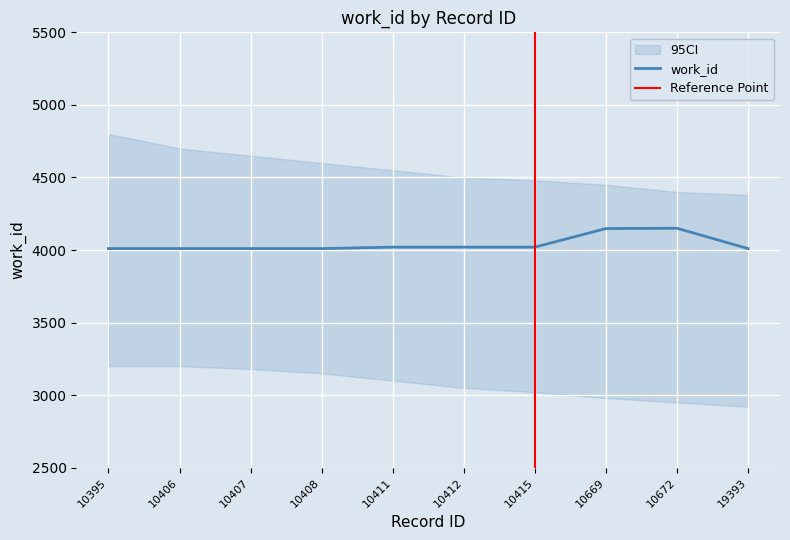

What is the ratio of the value at 10669 to the value at 10407?

1.0